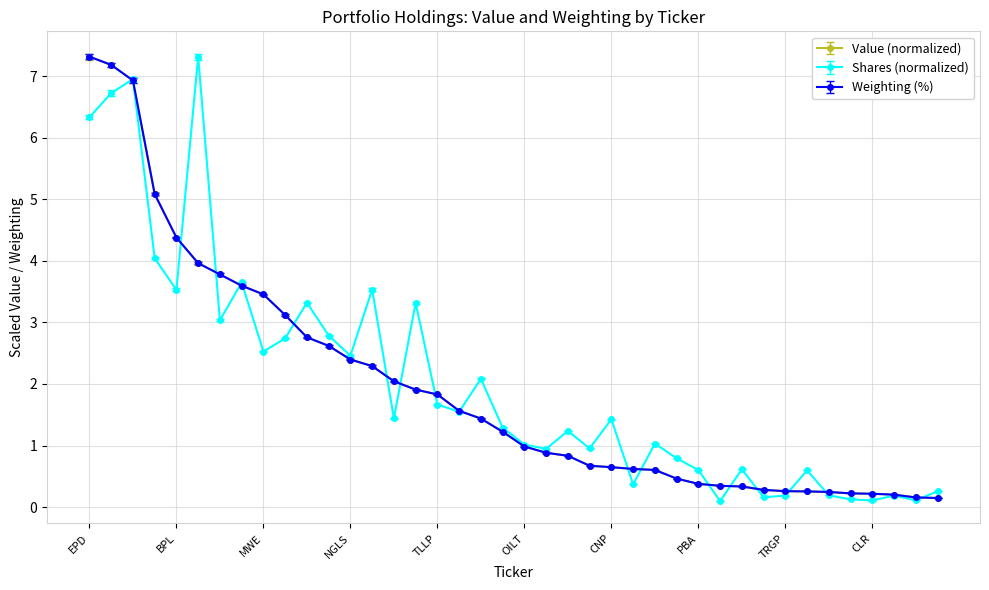

At how many categories does at least one series exceed 5?

5